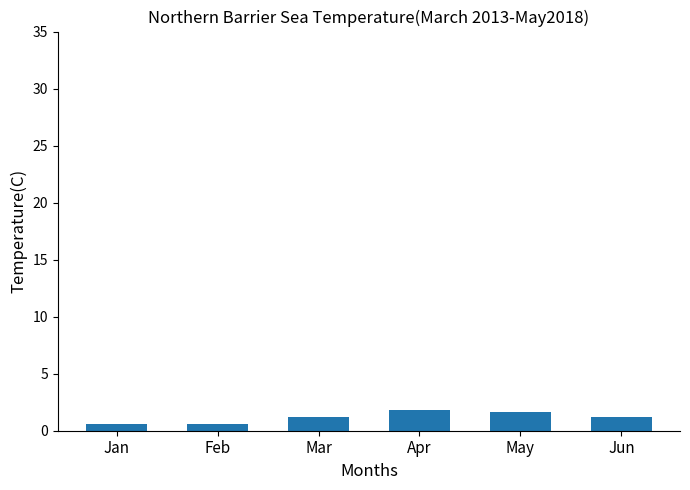

Read the value at Jun.

1.2